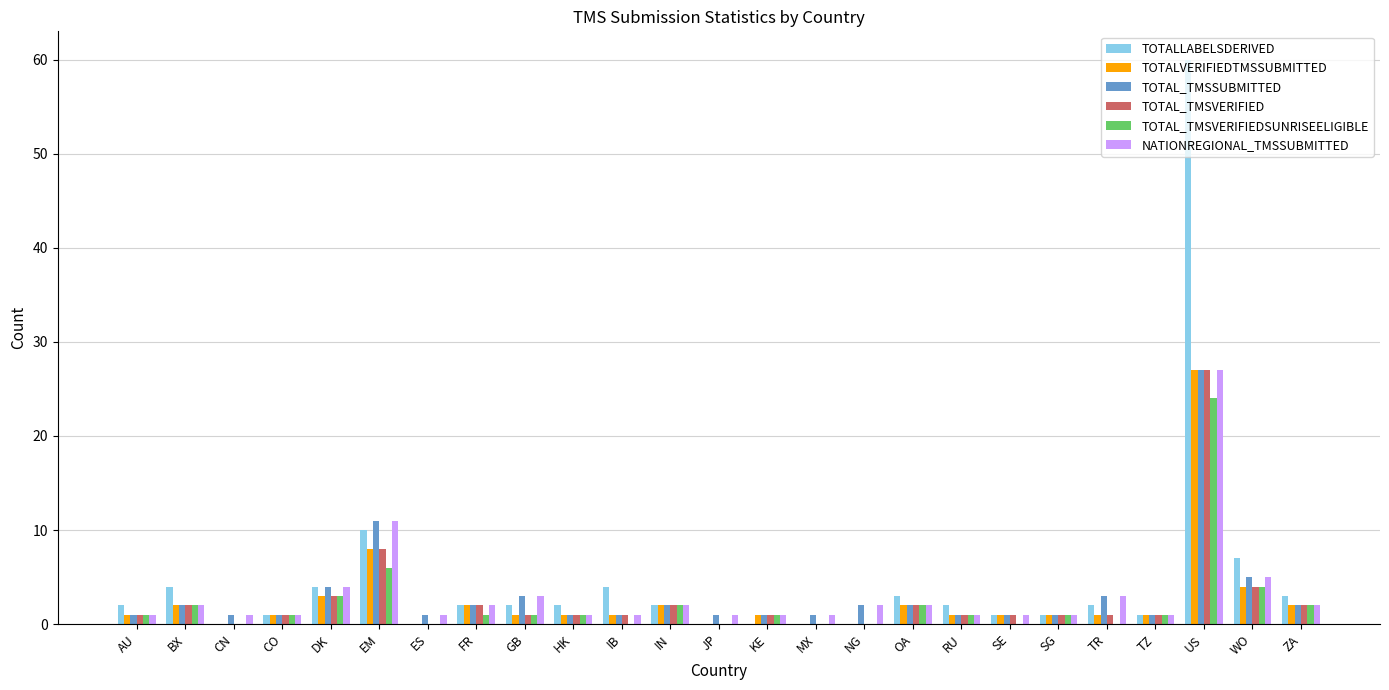

What is the sum of the TOTAL_TMSVERIFIED values at ES and FR?

2